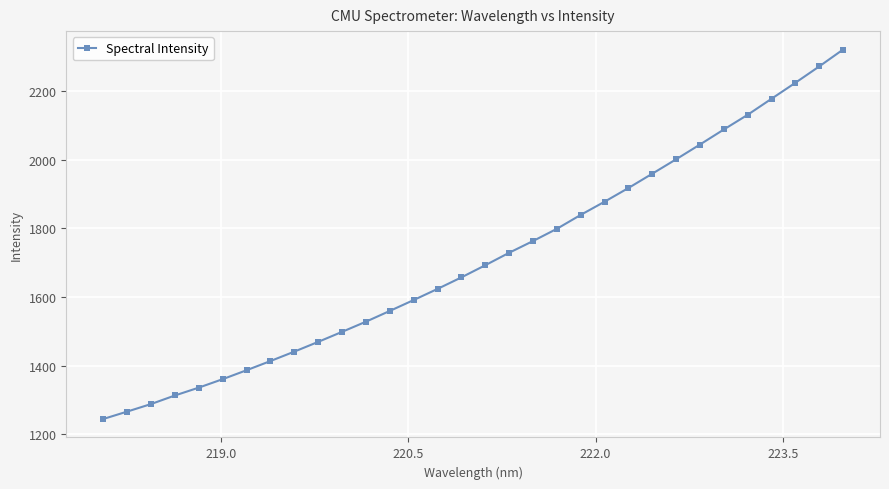

What is the smallest value displayed?

1245.1